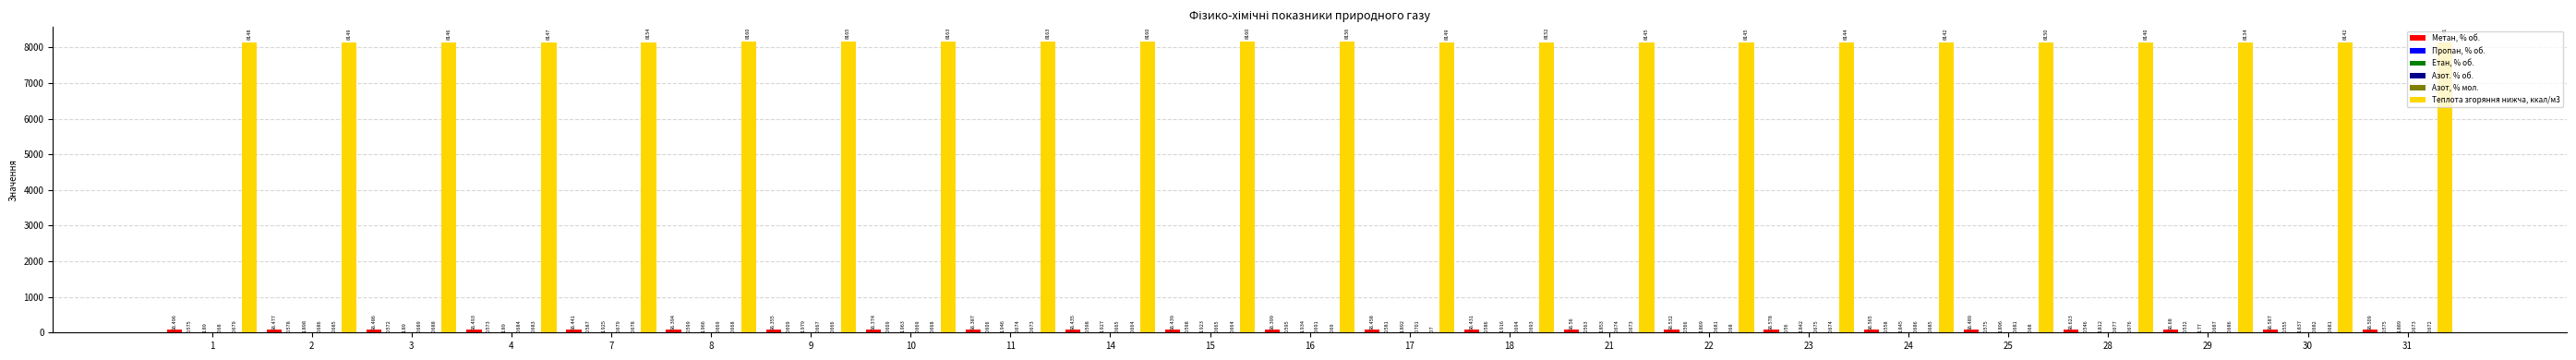

Which series has the largest range (max minus min)?

Теплота згоряння нижча, ккал/м3